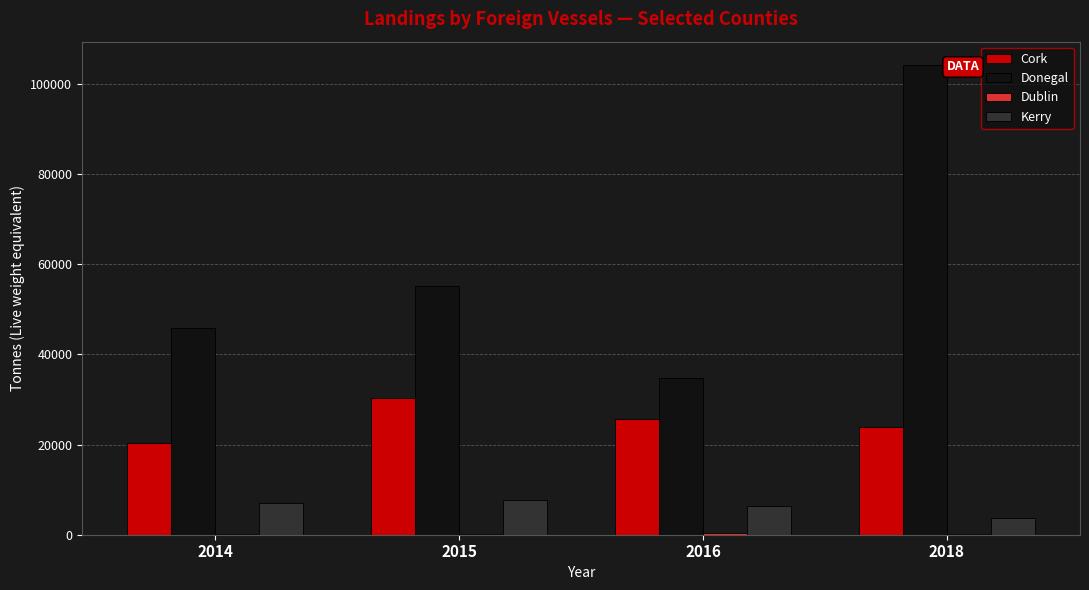

Which series has the largest total across all categories?

Donegal